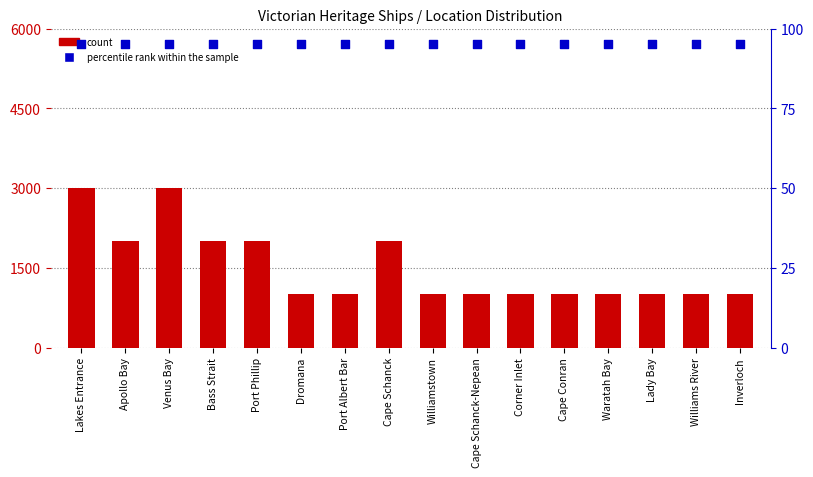

Is the value of count at Venus Bay greater than the value of percentile rank within the sample at Apollo Bay?

Yes